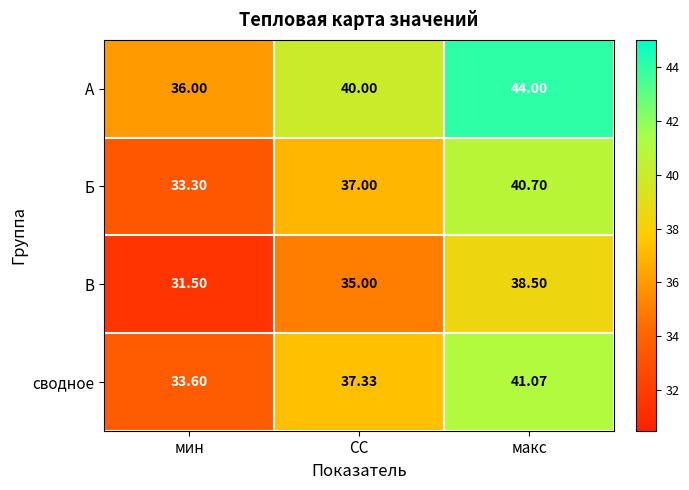

Rank the series at СС from highest to lowest value.

А, сводное, Б, В